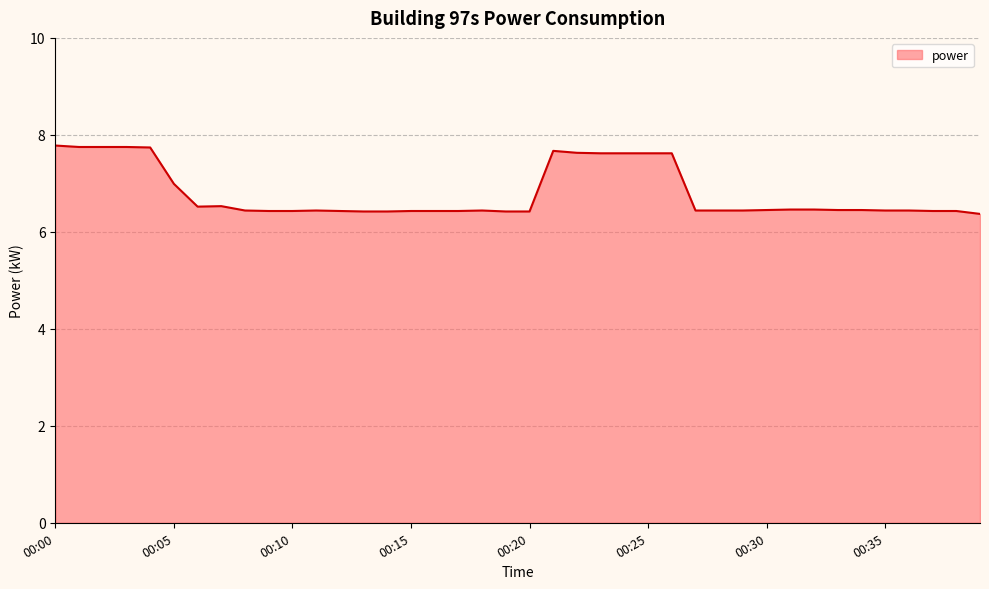

What is the smallest value displayed?

6.4